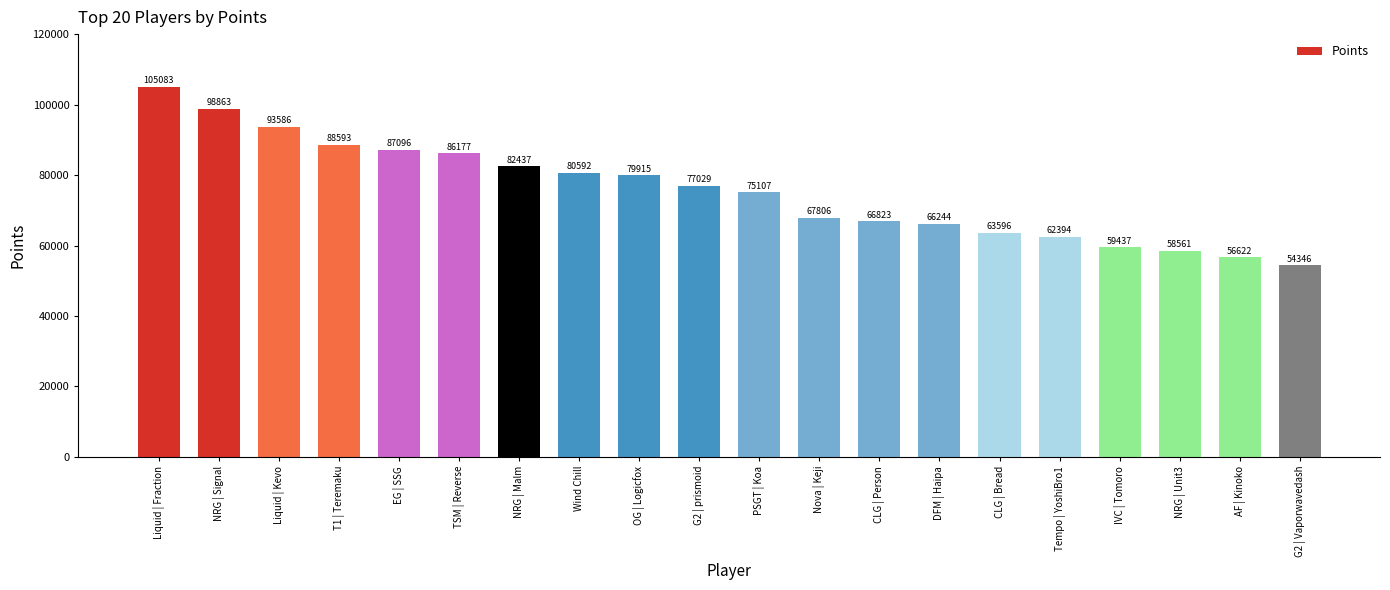

List the labels in order of value, largest first.

Liquid | Fraction, NRG | Signal, Liquid | Kevo, T1 | Teremaku, EG | SSG, TSM | Reverse, NRG | Malm, Wind Chill, OG | Logicfox, G2 | prismoid, PSGT | Koa, Nova | Keji, CLG | Person, DFM | Haipa, CLG | Bread, Tempo | YoshiBro1, IVC | Tomoro, NRG | Unit3, AF | Kinoko, G2 | Vaporwavedash